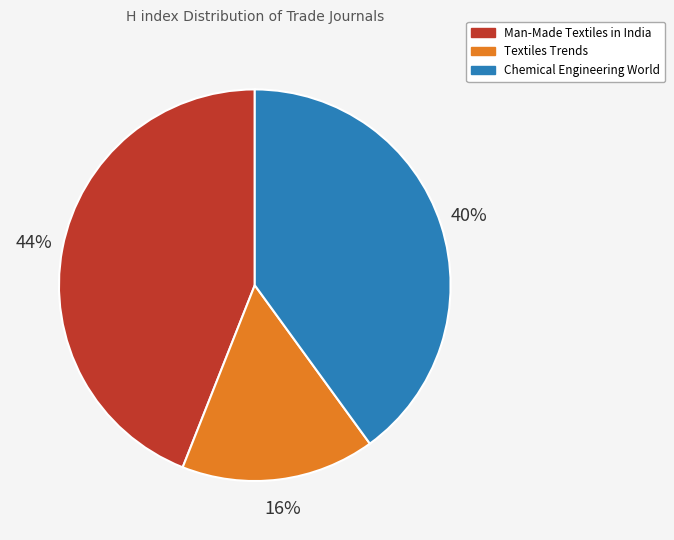

True or false: Chemical Engineering World accounts for 40% of the total.

True